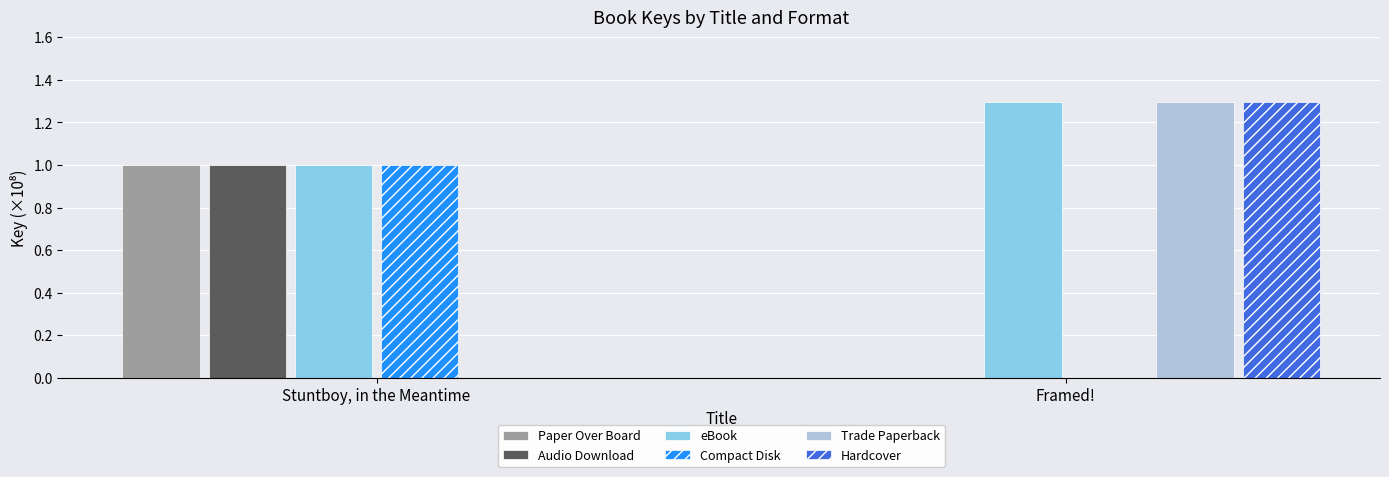

Reading right to left, transcribe all the data shown in this chart.

Paper Over Board: Framed!=0.0	Stuntboy, in the Meantime=1.0
Audio Download: Framed!=0.0	Stuntboy, in the Meantime=1.0
eBook: Framed!=1.3	Stuntboy, in the Meantime=1.0
Compact Disk: Framed!=0.0	Stuntboy, in the Meantime=1.0
Trade Paperback: Framed!=1.3	Stuntboy, in the Meantime=0.0
Hardcover: Framed!=1.3	Stuntboy, in the Meantime=0.0